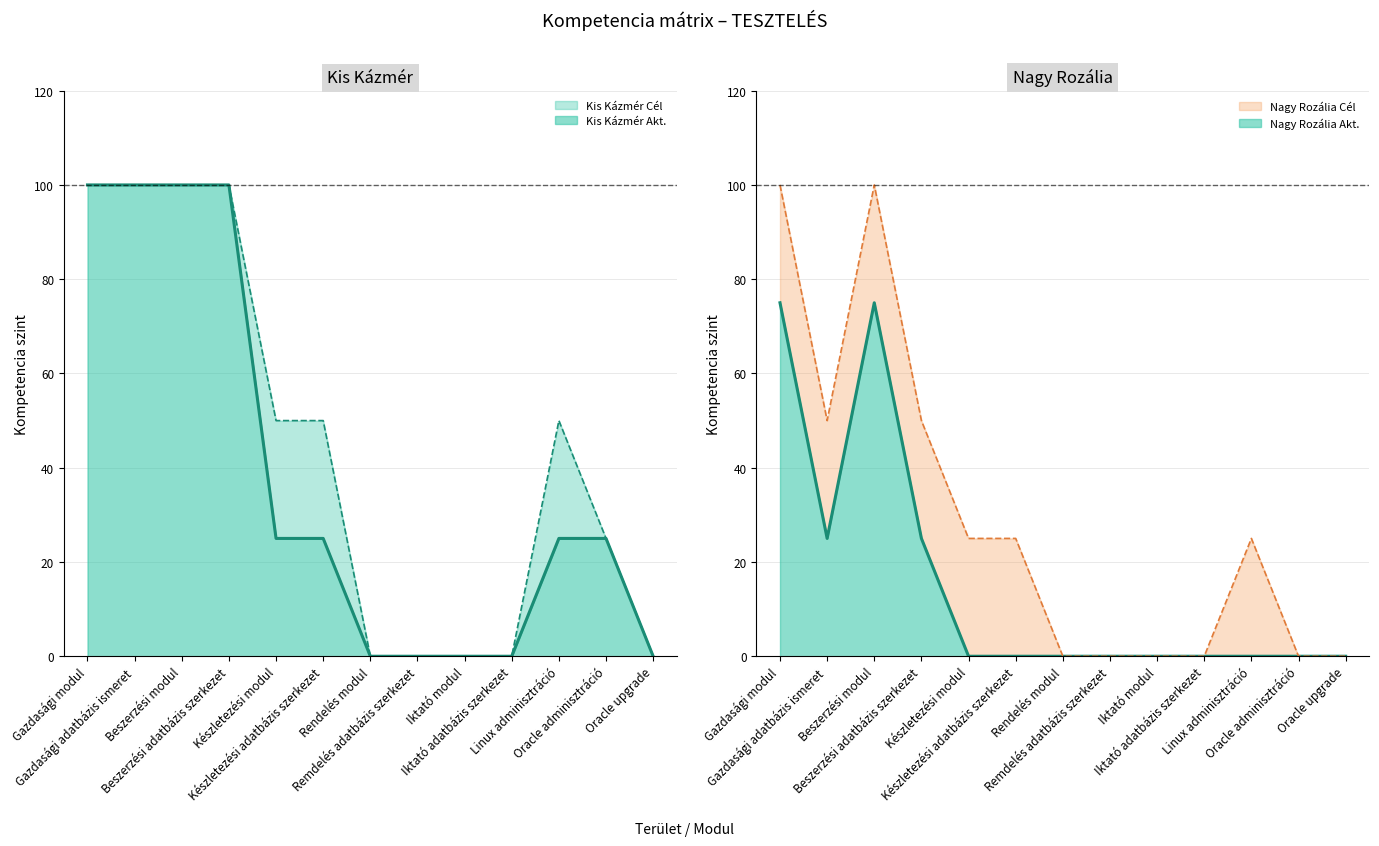

How many values in the Kis Kázmér Akt. series exceed 25?

4